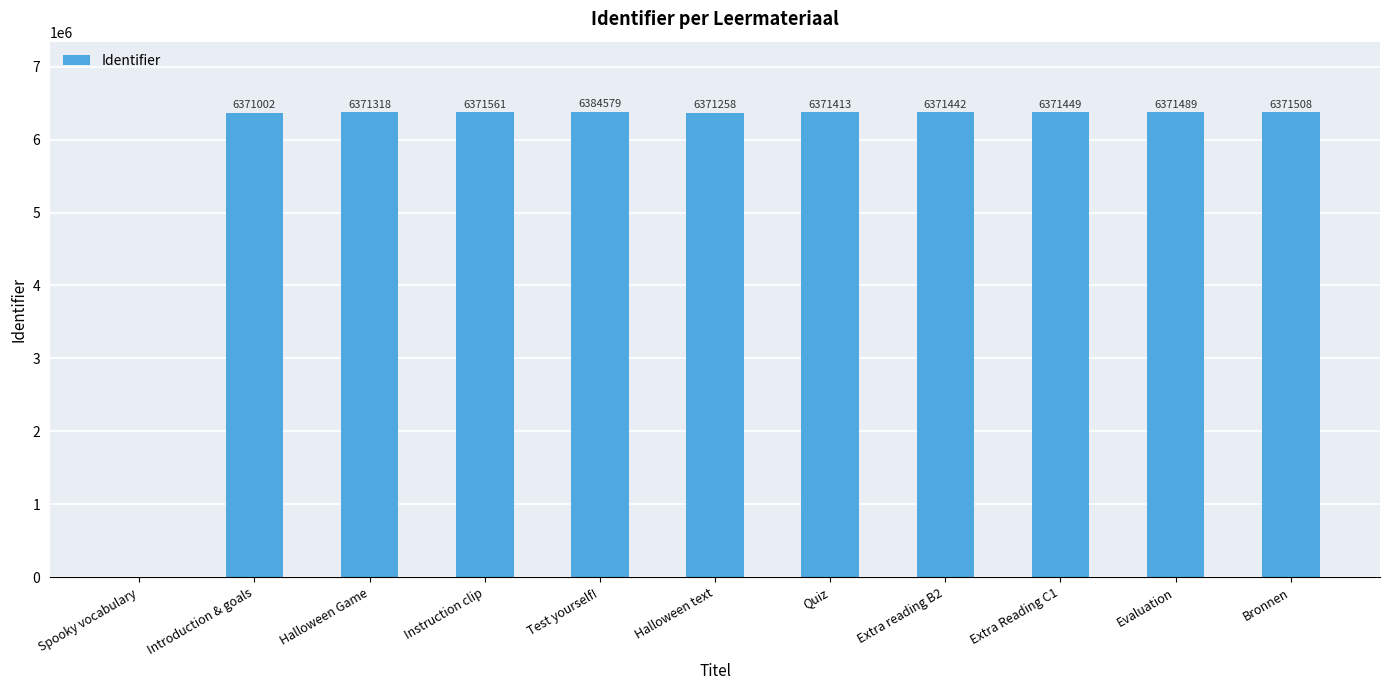

What value does the data have at Halloween text, to the nearest 10?

6371260